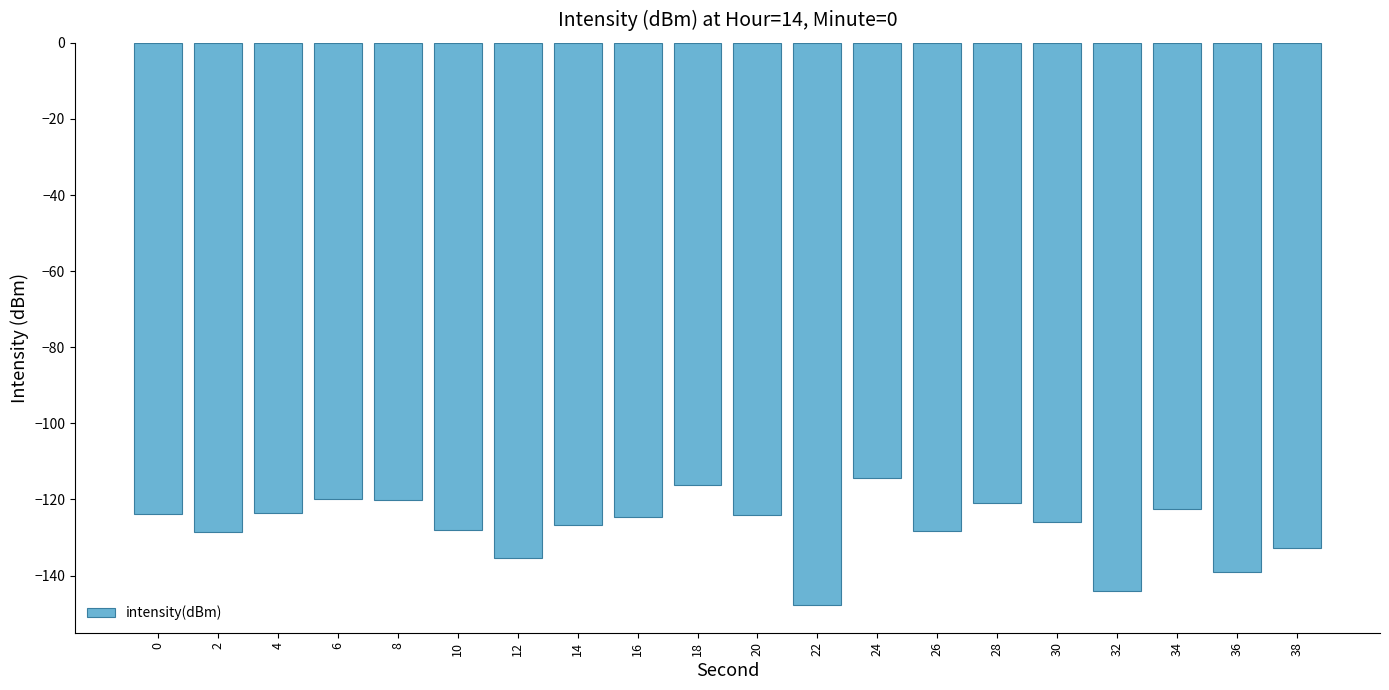

Is it true that the value at 22 is -99.4?

False